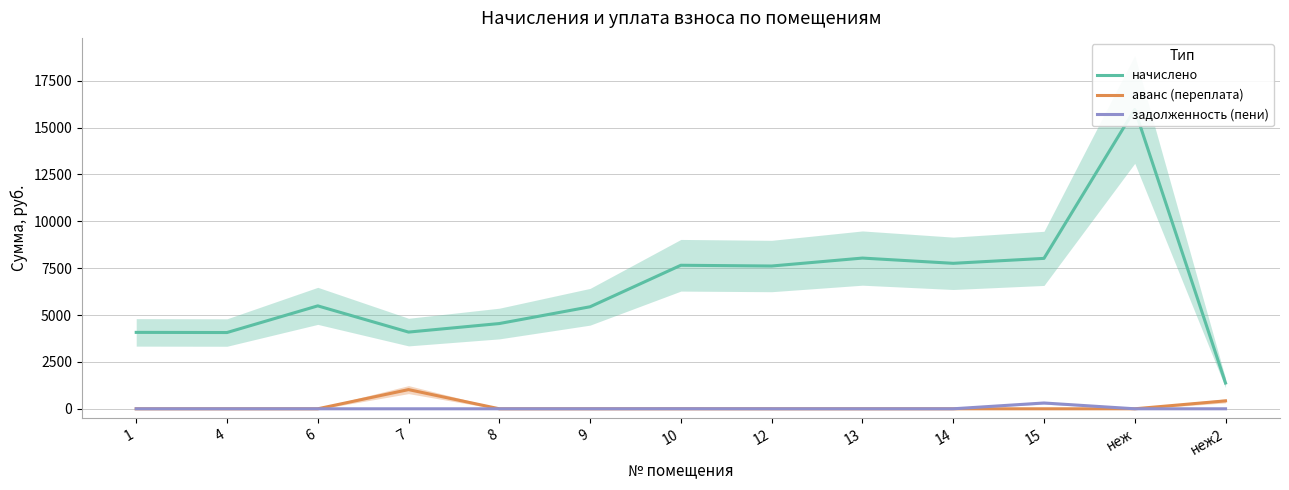

True or false: аванс (переплата) and задолженность (пени) cross at least once.

False